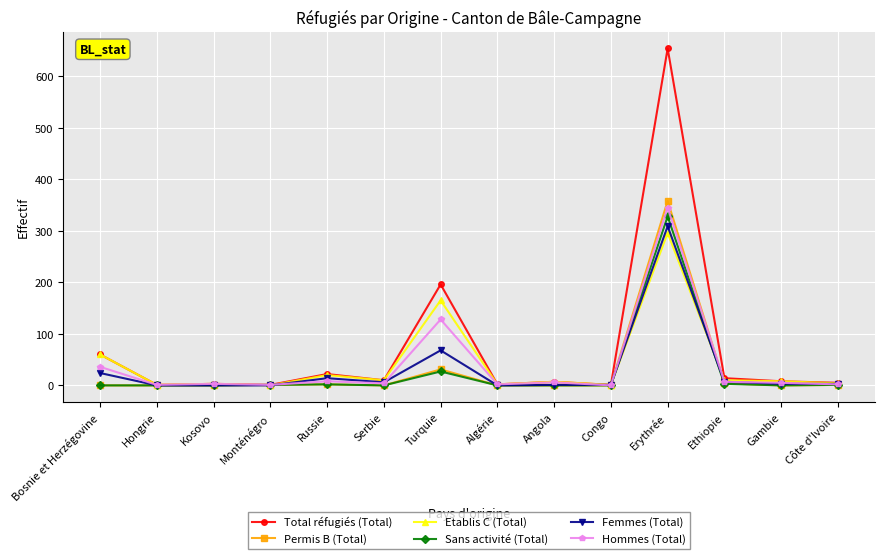

Is it true that Femmes (Total) equals 68 at Turquie?

True